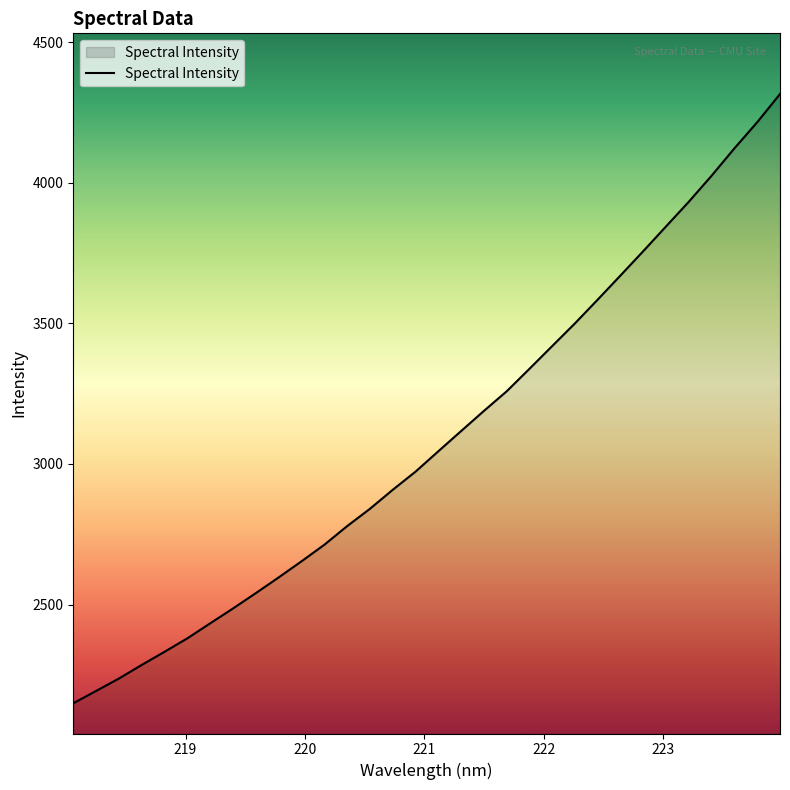

What is the minimum value shown in the chart?

2149.4